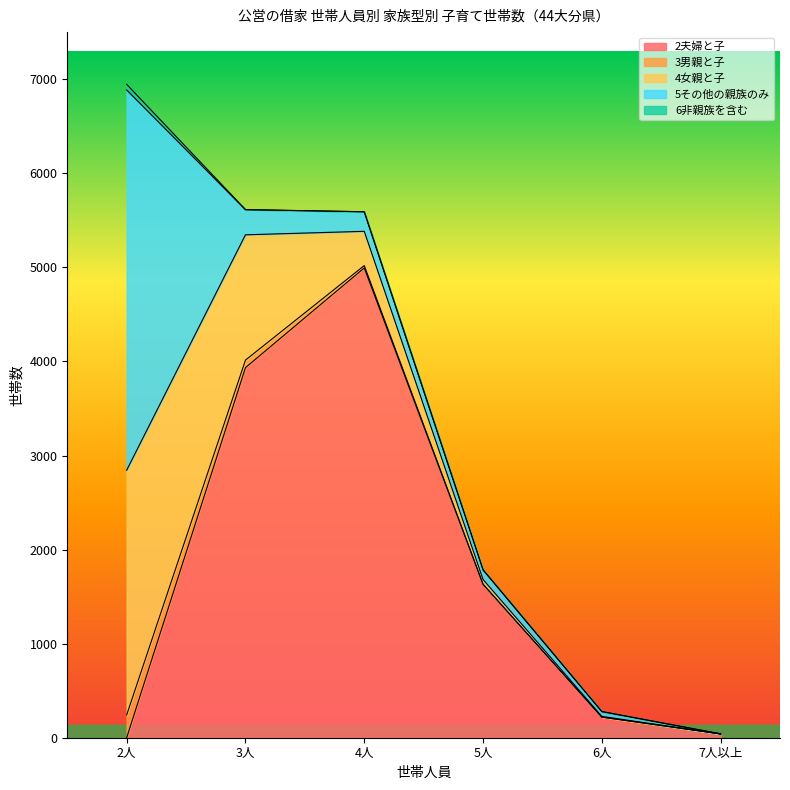

What is the label of the 3rd point from the left?

4人